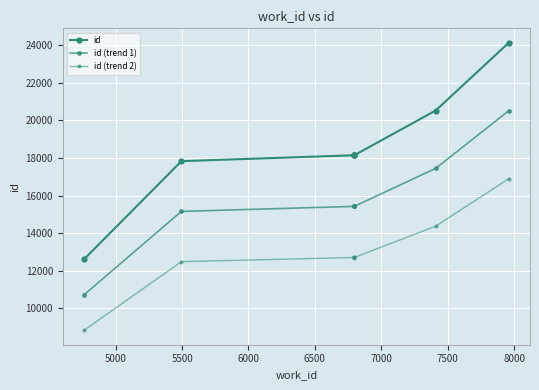

Between 5000 and 6000, which is larger?

6000